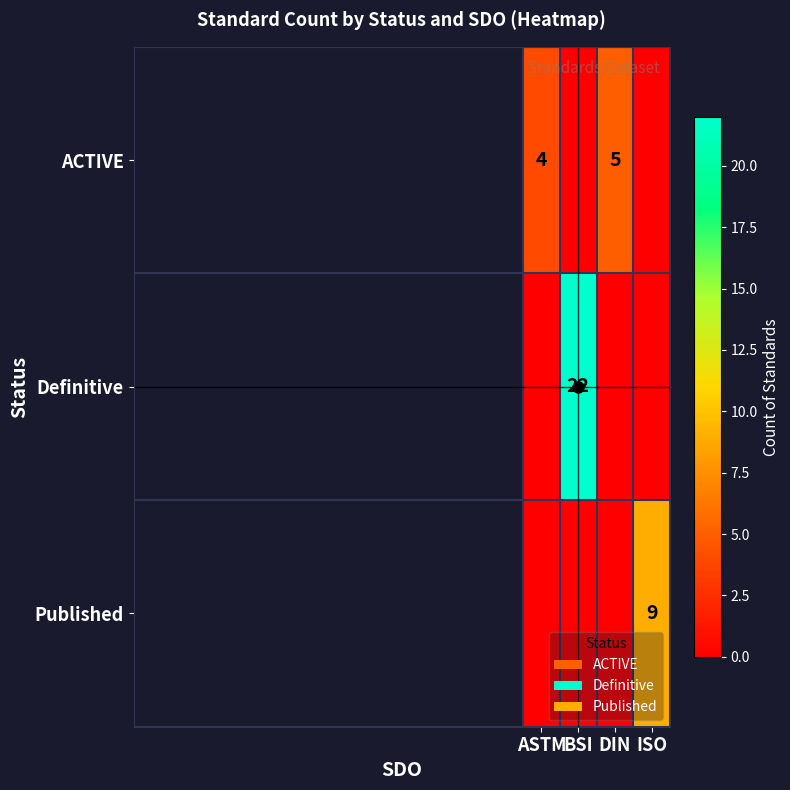

Is it true that ACTIVE equals 4 at ASTM?

True